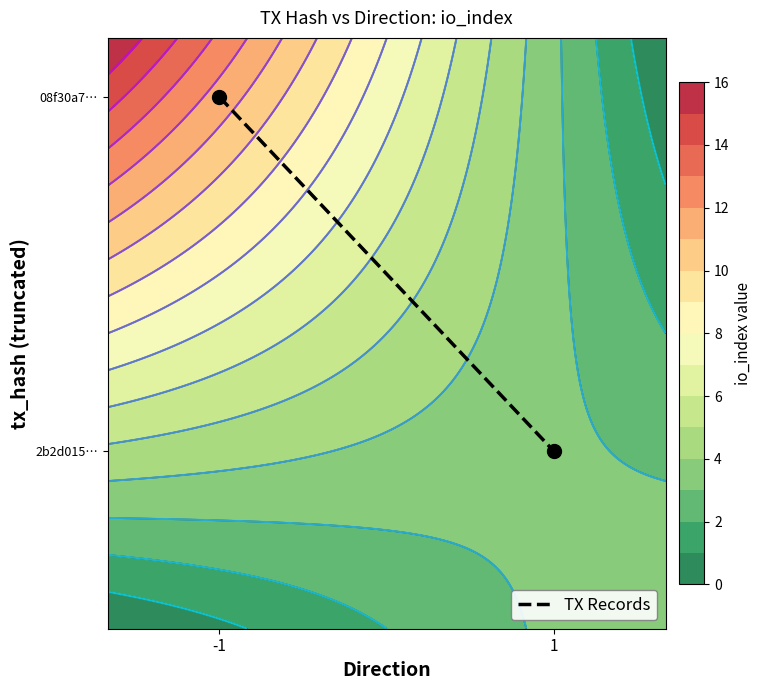

Rank the categories by value from highest to lowest.

-1, 1